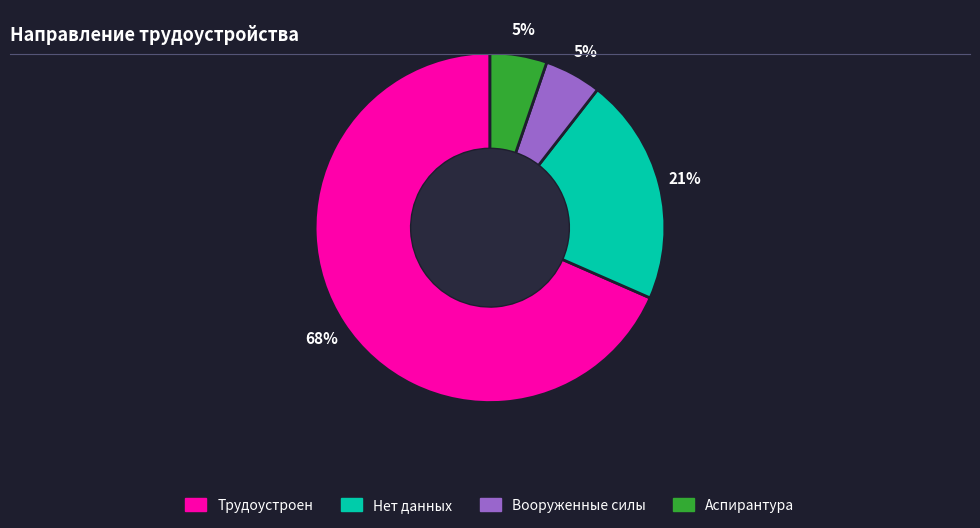

Between Трудоустроен and Нет данных, which is larger?

Трудоустроен